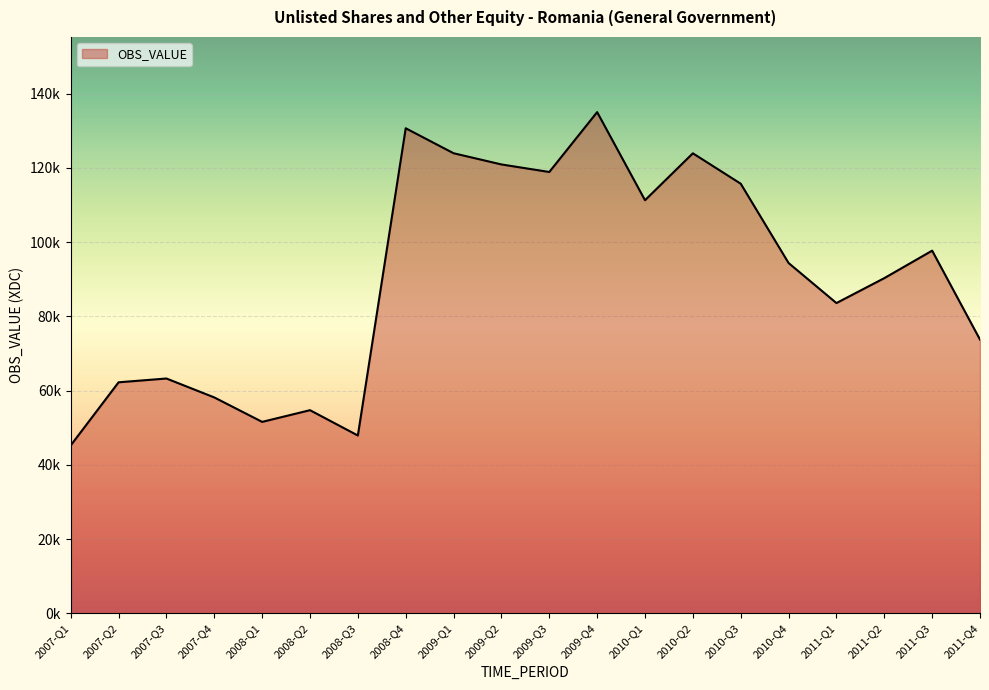

What is the smallest value displayed?

45229.5